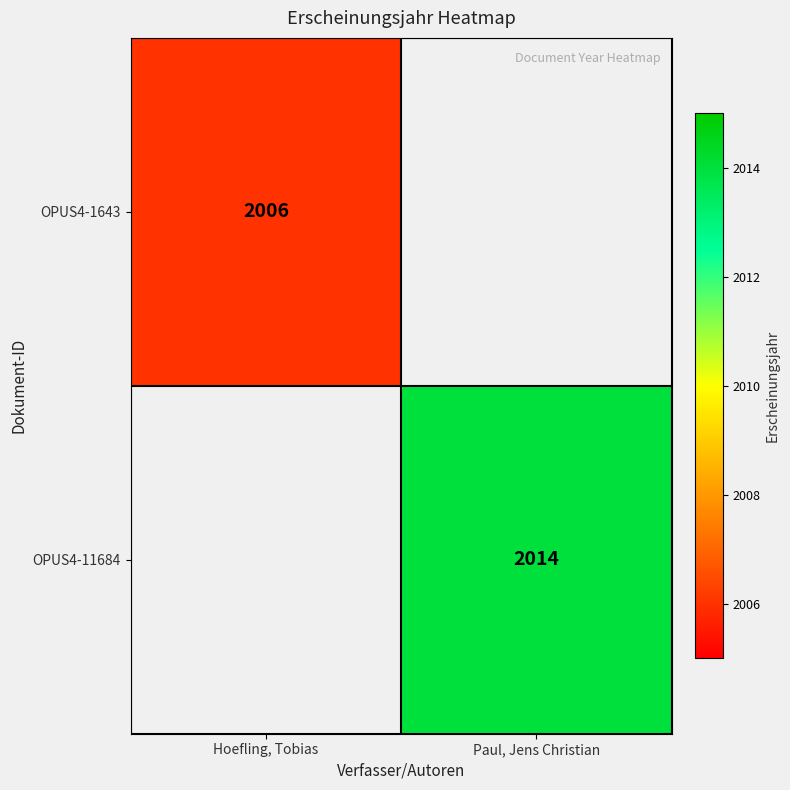

What is the greatest value displayed?

2014.0